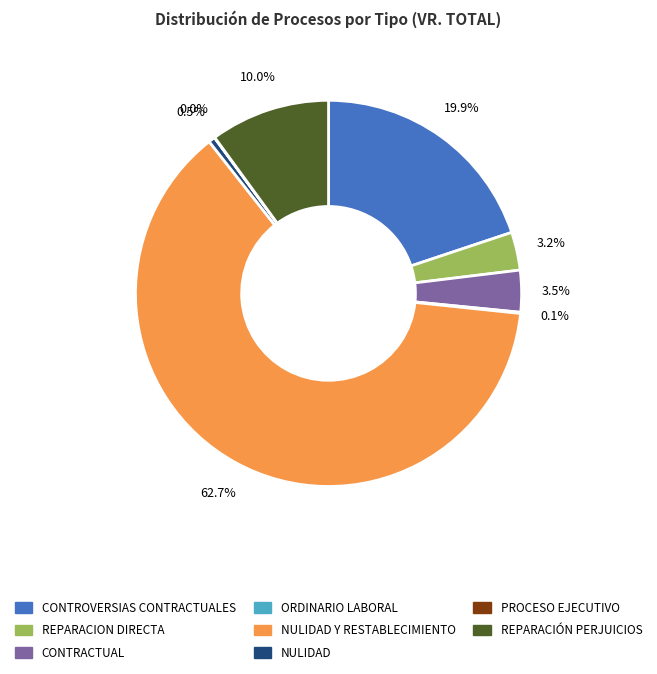

Does any single category account for the majority?

Yes